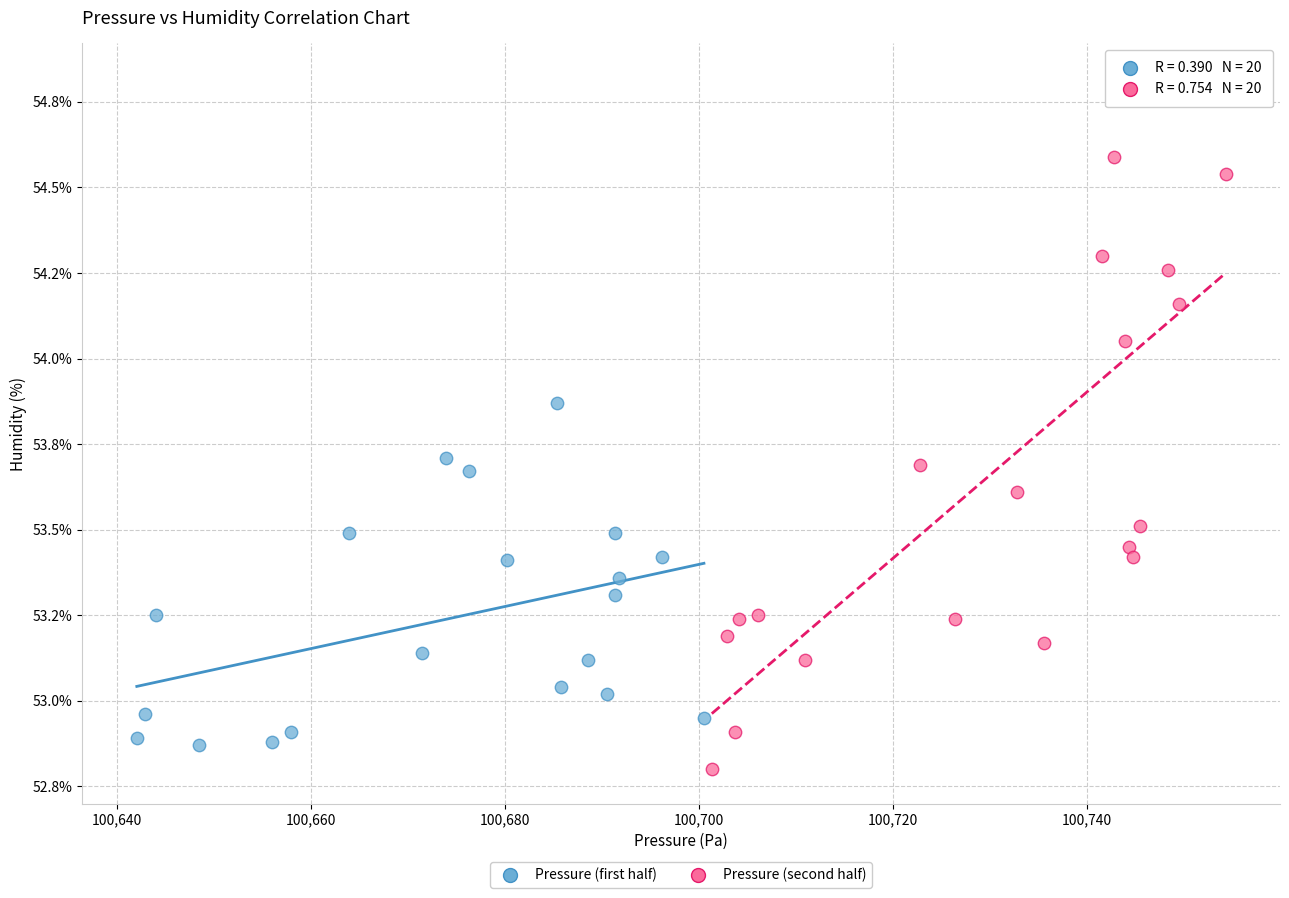

Which series reaches the maximum Y coordinate?

Pressure (second half)